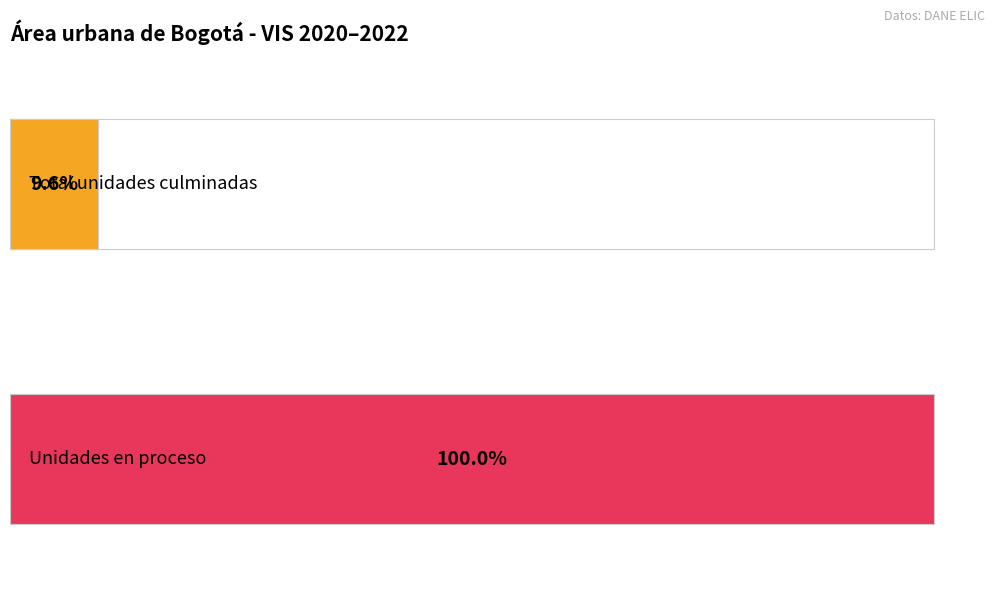

Which series has the largest total across all categories?

Unidades en proceso